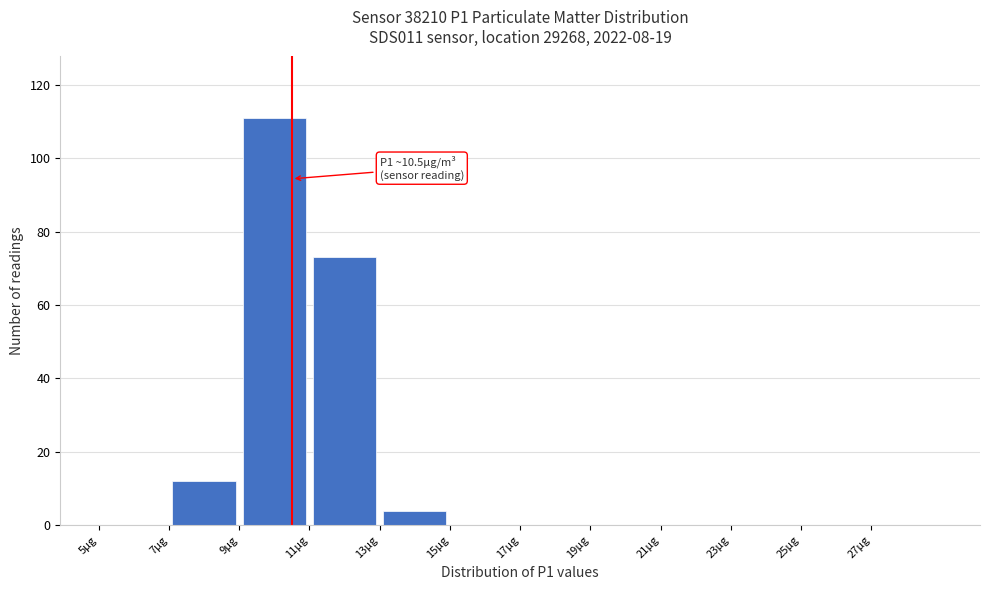

Over which range of the x-axis is the bar tallest?

9 to 11